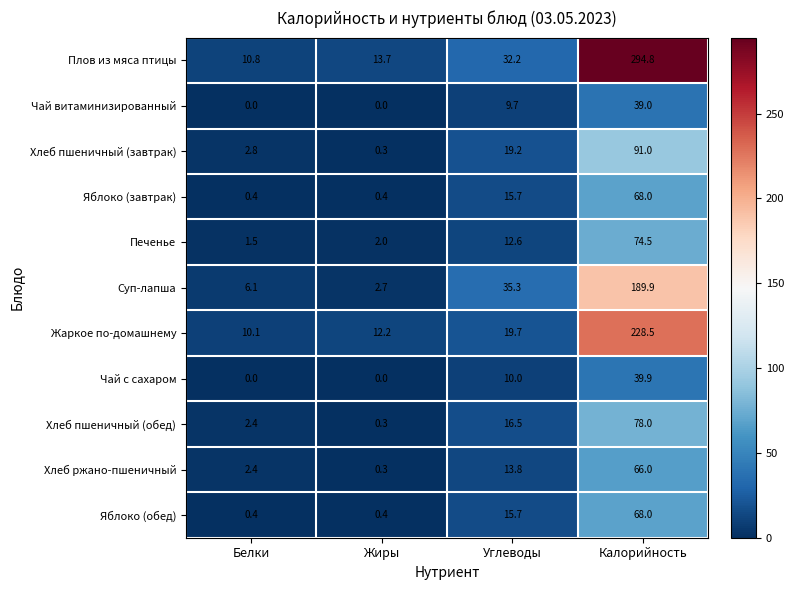

What is the sum of the Яблоко (завтрак) values at Калорийность and Белки?

68.4